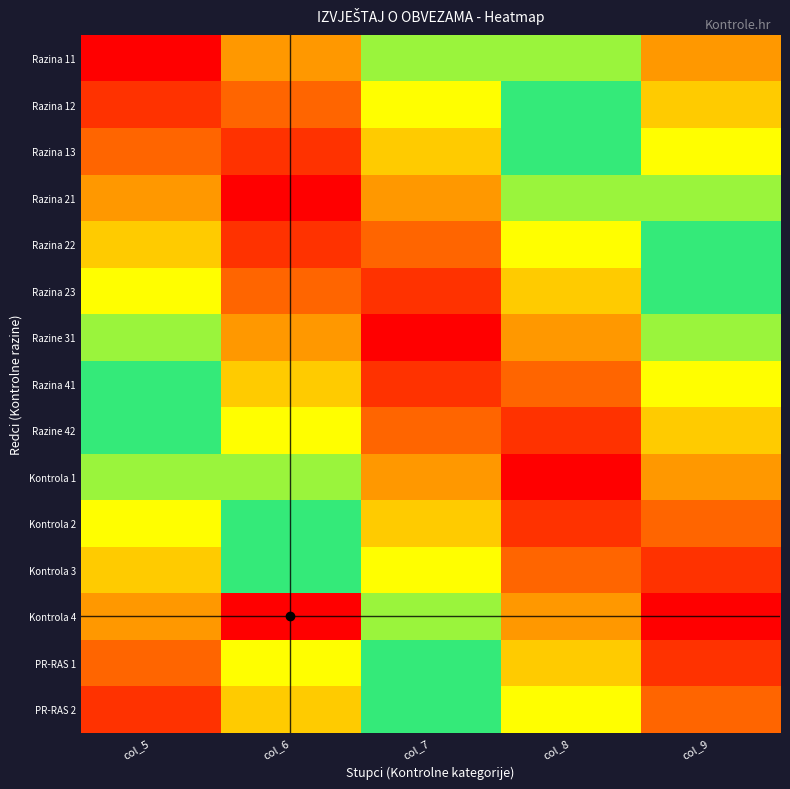

Reading left to right, what are all the values shown in this chart?

Razina 11: col_5=0.0	col_6=0.8	col_7=1.6	col_8=2.4	col_9=3.2
Razina 12: col_5=0.3	col_6=0.5	col_7=1.3	col_8=2.1	col_9=2.9
Razina 13: col_5=0.5	col_6=0.3	col_7=1.1	col_8=1.9	col_9=2.7
Razina 21: col_5=0.8	col_6=0.0	col_7=0.8	col_8=1.6	col_9=2.4
Razina 22: col_5=1.1	col_6=0.3	col_7=0.5	col_8=1.3	col_9=2.1
Razina 23: col_5=1.3	col_6=0.5	col_7=0.3	col_8=1.1	col_9=1.9
Razine 31: col_5=1.6	col_6=0.8	col_7=0.0	col_8=0.8	col_9=1.6
Razina 41: col_5=1.9	col_6=1.1	col_7=0.3	col_8=0.5	col_9=1.3
Razine 42: col_5=2.1	col_6=1.3	col_7=0.5	col_8=0.3	col_9=1.1
Kontrola 1: col_5=2.4	col_6=1.6	col_7=0.8	col_8=0.0	col_9=0.8
Kontrola 2: col_5=2.7	col_6=1.9	col_7=1.1	col_8=0.3	col_9=0.5
Kontrola 3: col_5=2.9	col_6=2.1	col_7=1.3	col_8=0.5	col_9=0.3
Kontrola 4: col_5=3.2	col_6=6.4	col_7=1.6	col_8=0.8	col_9=0.0
PR-RAS 1: col_5=3.5	col_6=2.7	col_7=1.9	col_8=1.1	col_9=0.3
PR-RAS 2: col_5=3.7	col_6=2.9	col_7=2.1	col_8=1.3	col_9=0.5